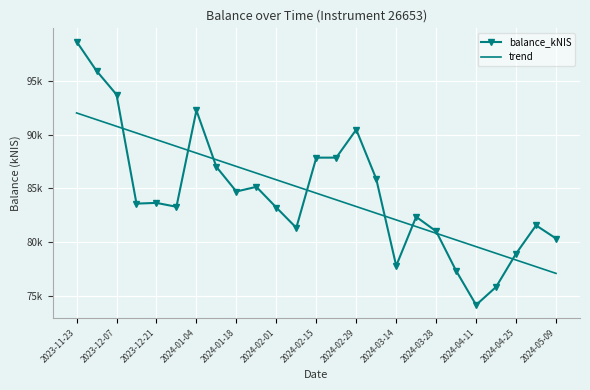

Which series ends up on top after the final intersection of trend and balance_kNIS?

balance_kNIS